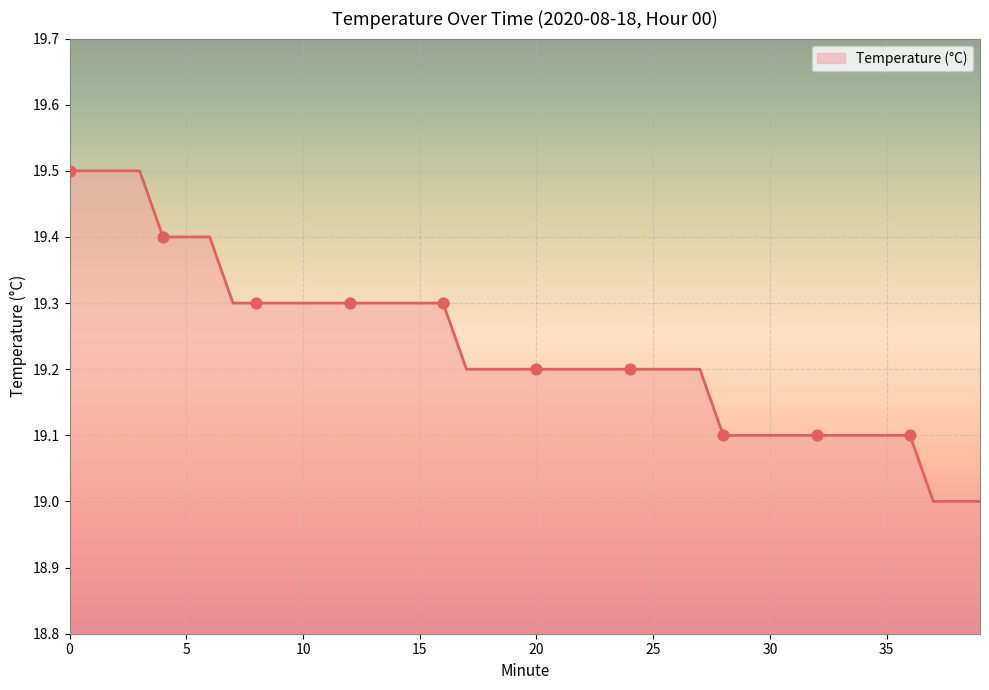

What is the greatest value displayed?

19.5